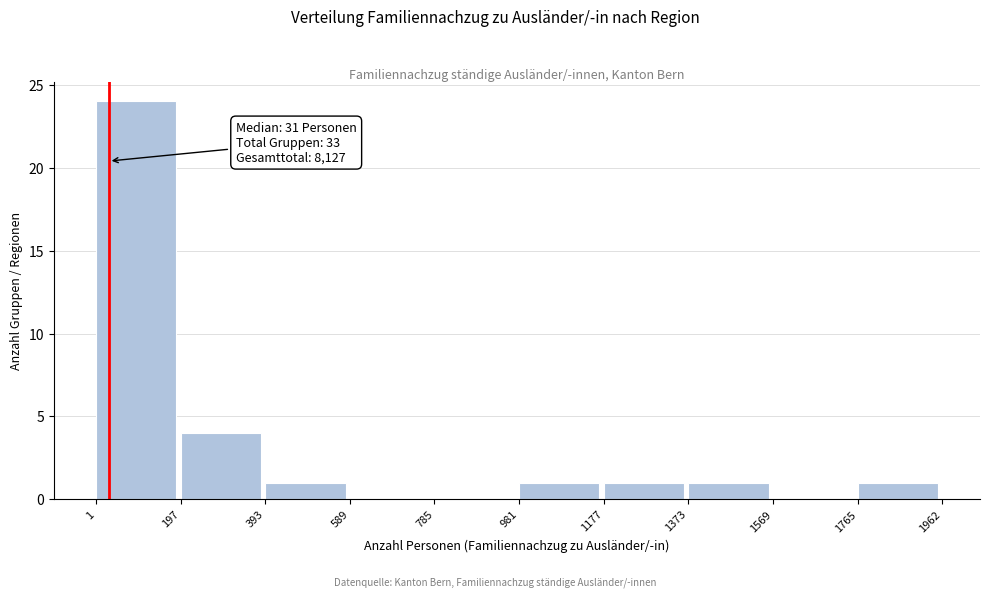

Over which range of the x-axis is the bar tallest?

1 to 197